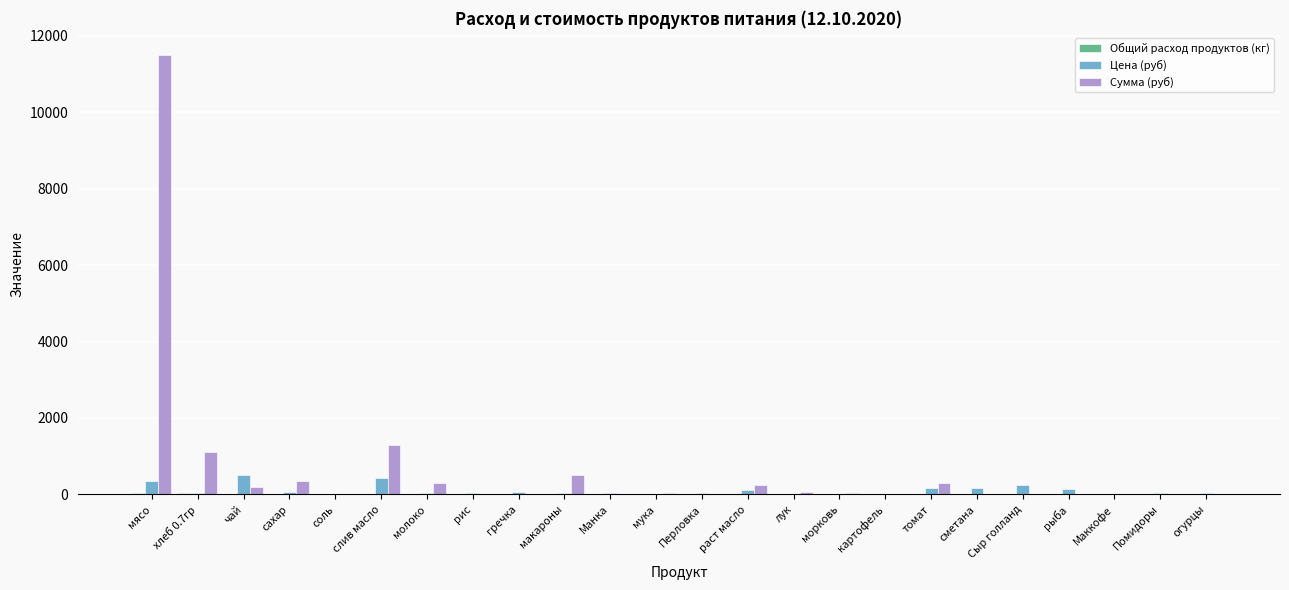

Which series has the largest total across all categories?

Сумма (руб)